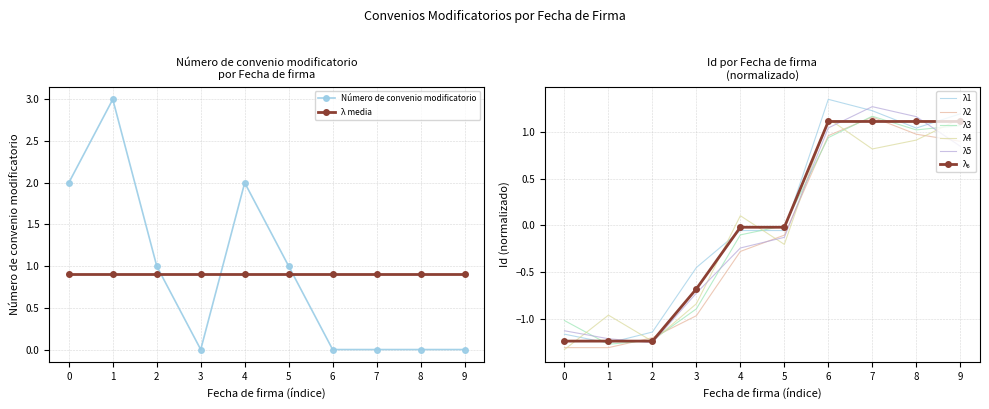

The value of Número de convenio modificatorio at 8 is 1.6. True or false?

False